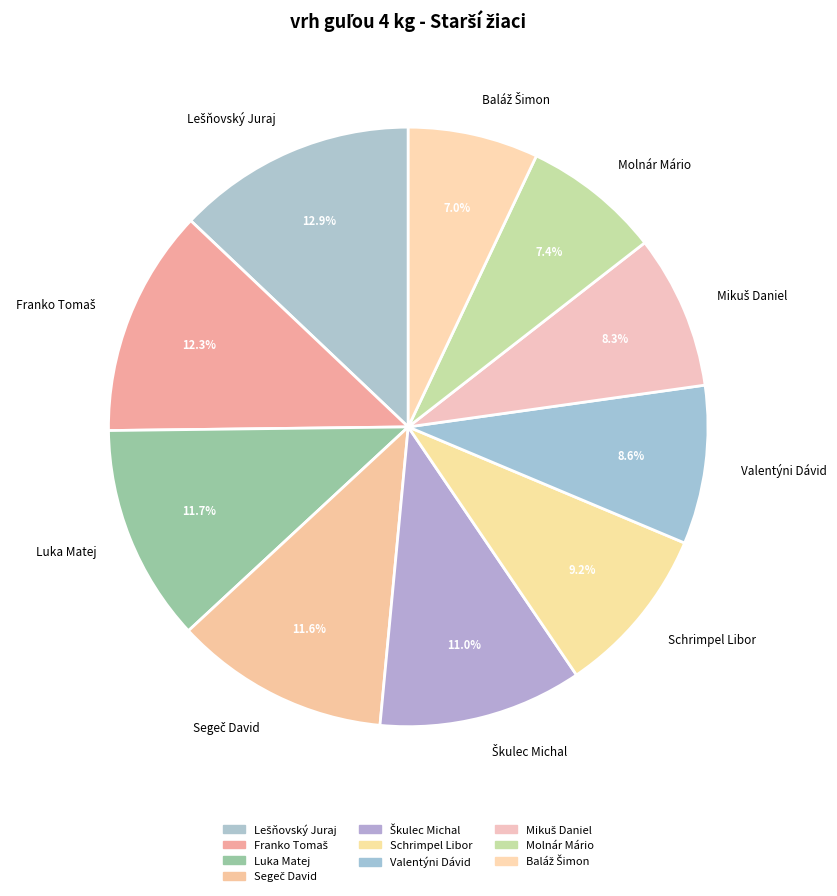

What portion of the pie excludes Molnár Mário?

92.6%